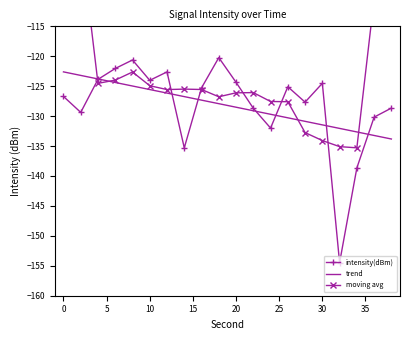

What is the minimum value for trend?

-133.8